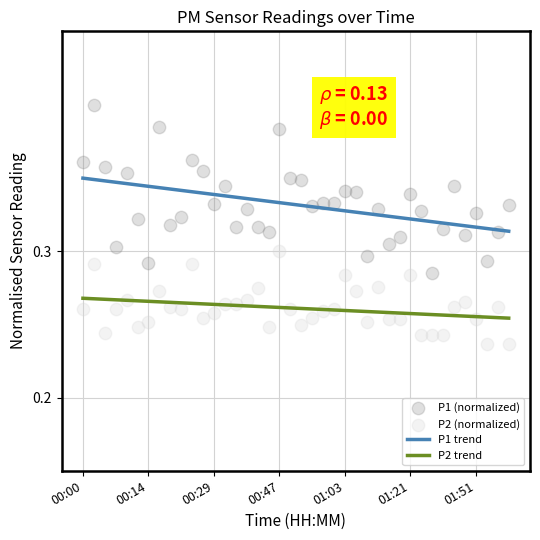

At how many categories does at least one series exceed 0?

40